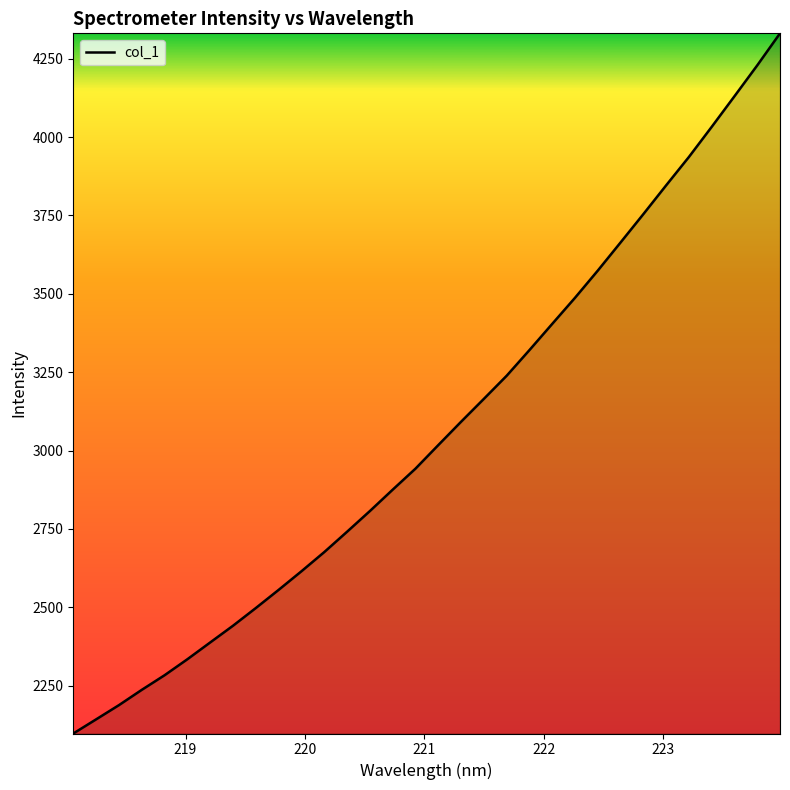

What is the minimum value shown in the chart?

2097.2